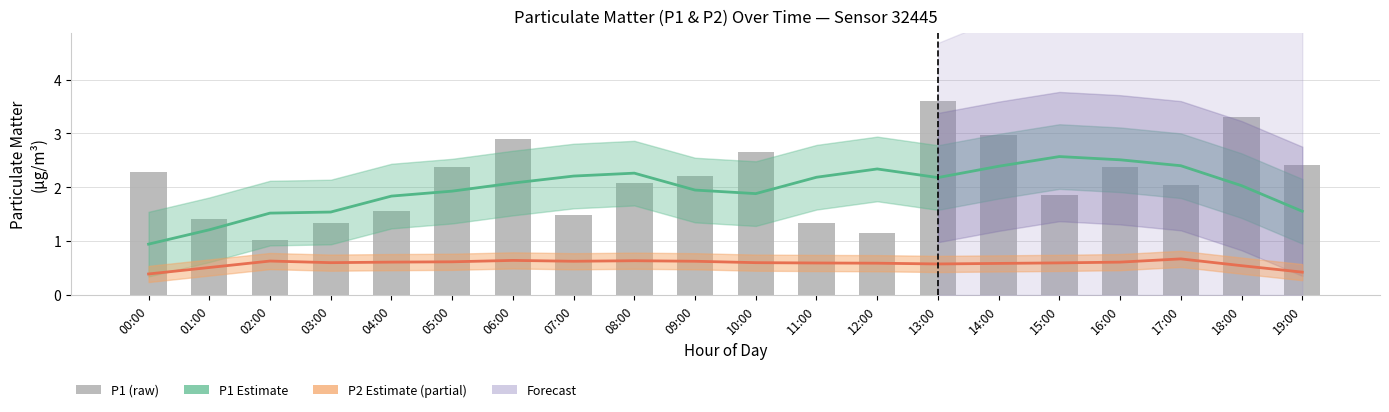

Rank the categories by P2 Estimate value from lowest to highest.

00:00, 19:00, 01:00, 18:00, 13:00, 14:00, 12:00, 11:00, 15:00, 03:00, 10:00, 04:00, 16:00, 05:00, 07:00, 09:00, 02:00, 08:00, 06:00, 17:00